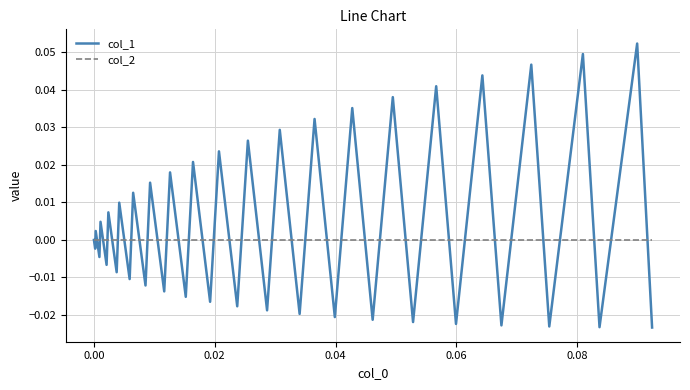

List the series in order of their overall mean, highest first.

col_1, col_2